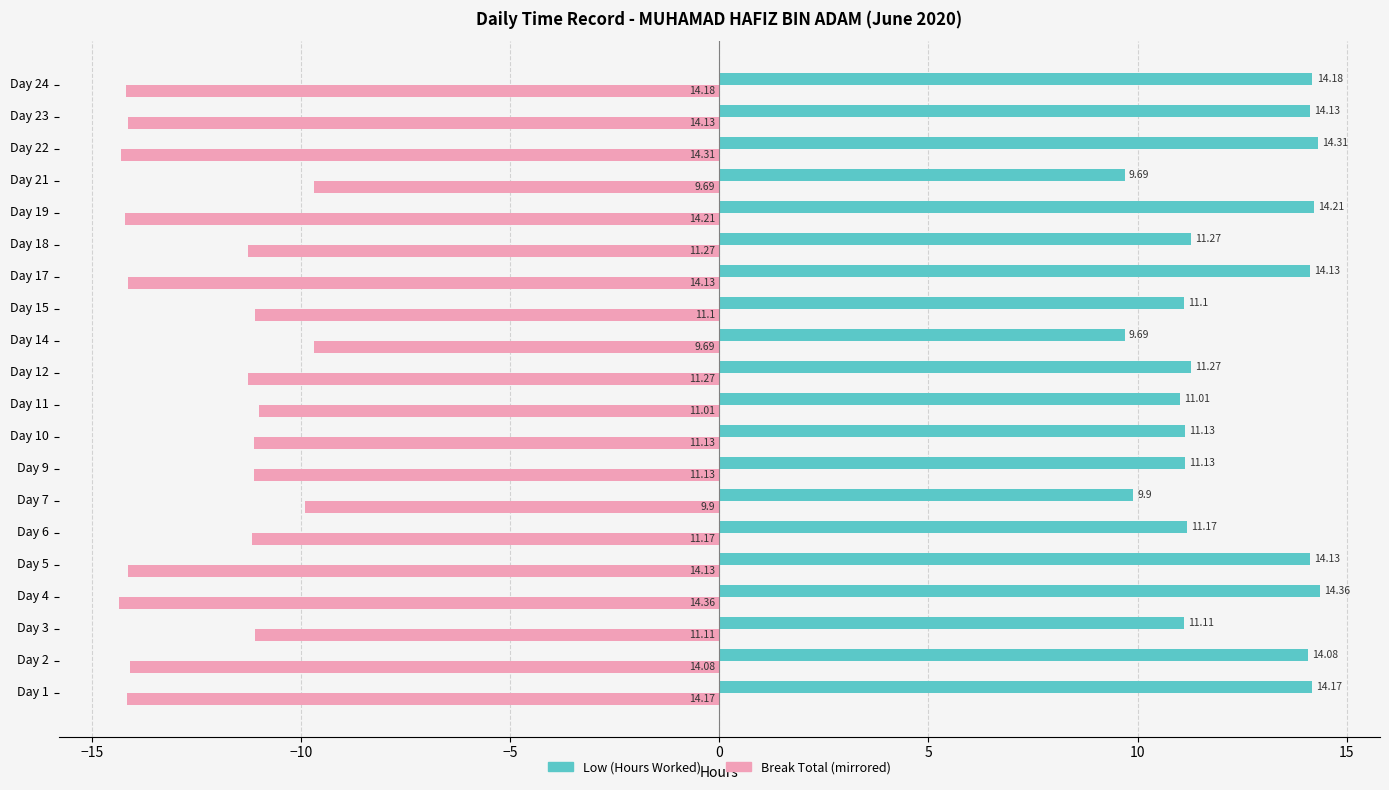

At how many categories does at least one series exceed 0?

20